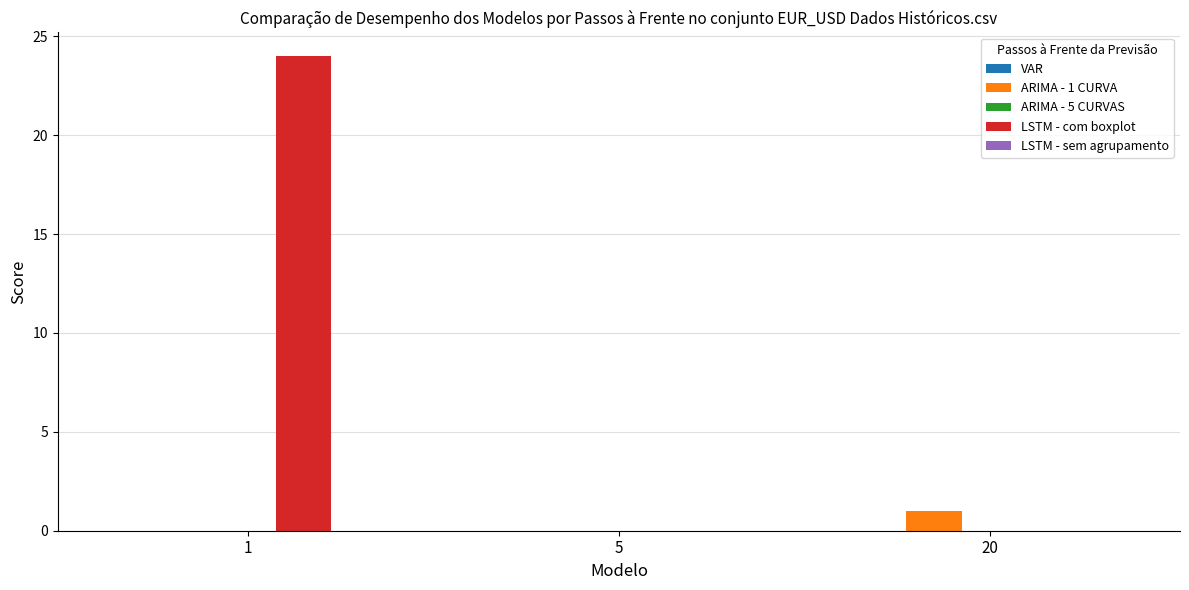

Which series has the largest total across all categories?

LSTM - com boxplot